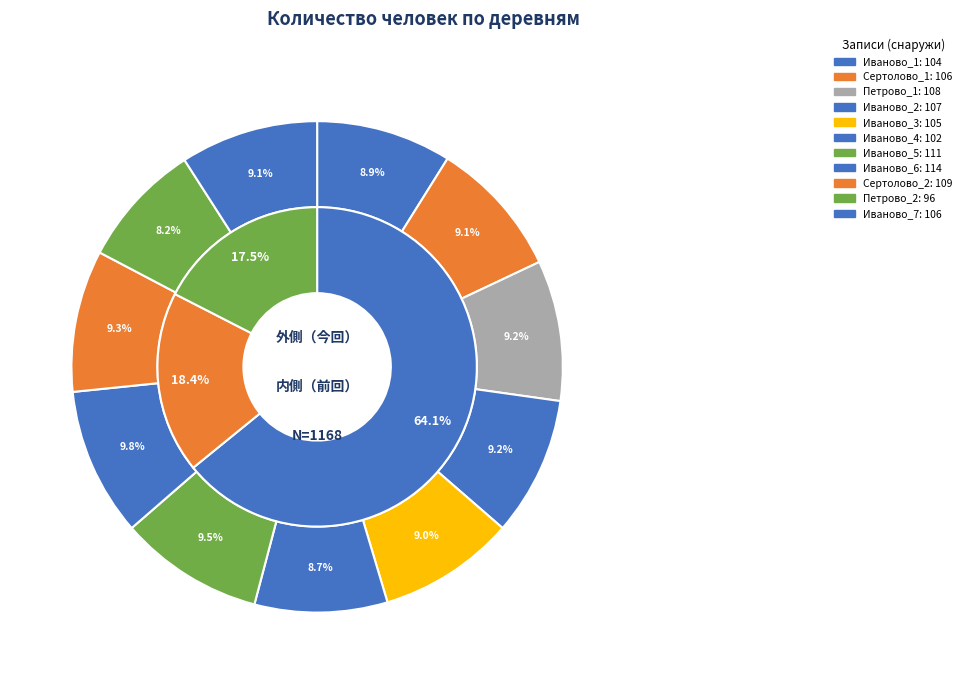

Does Петрово_1 account for over 50% of the chart?

No